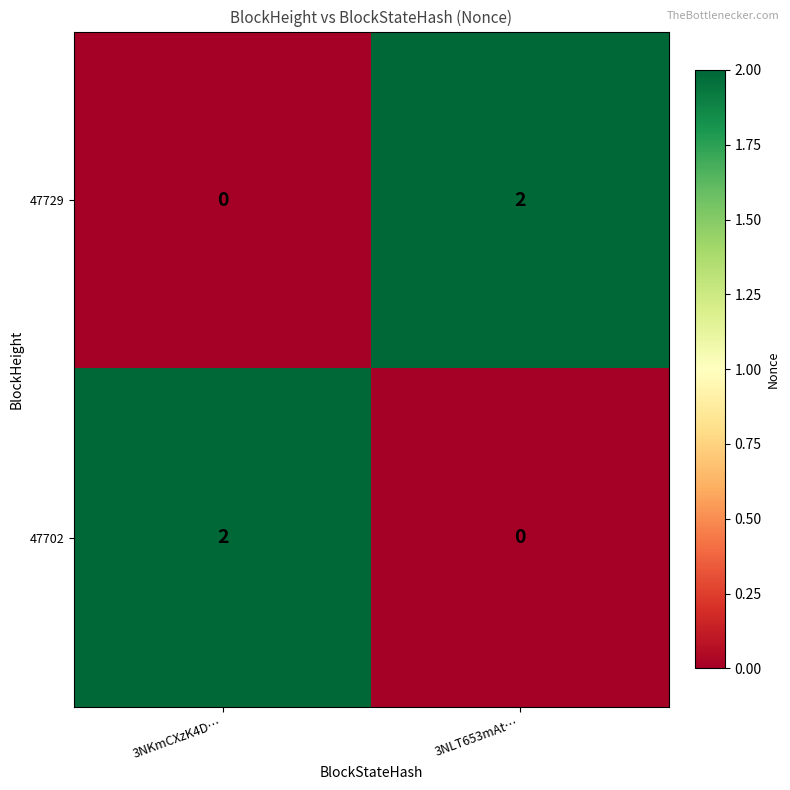

List the labels in order of 47729 value, largest first.

3NLT653mAt…, 3NKmCXzK4D…